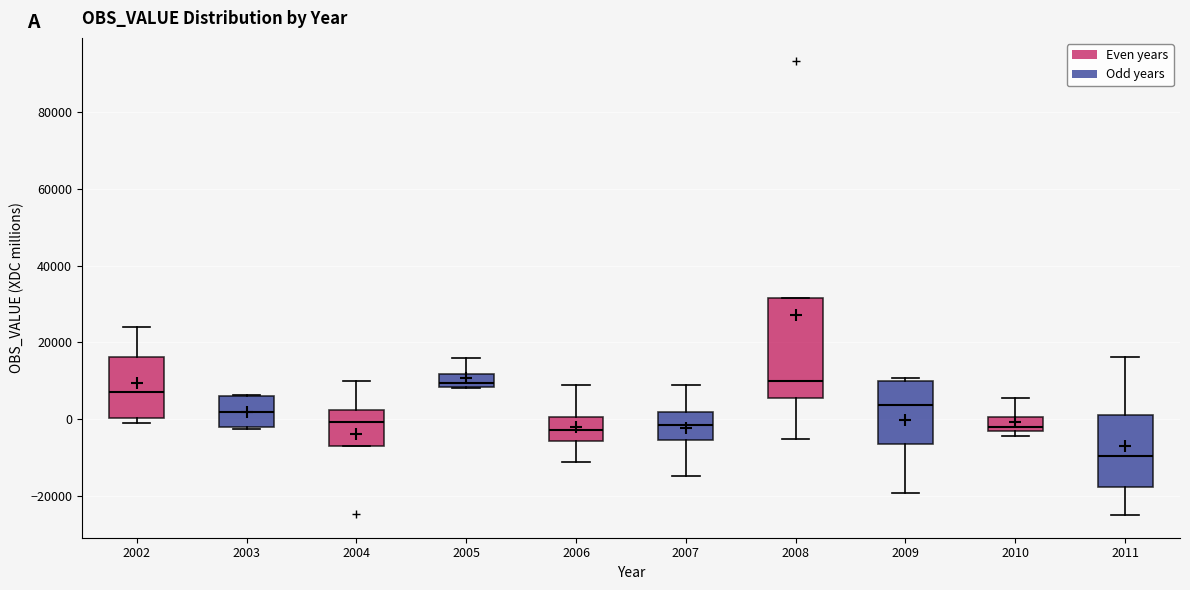

Where does the upper whisker of the box at x = 2002 end on the y-axis? The values are not printed on the chart, so give them approximately, as read against the axis.

24000